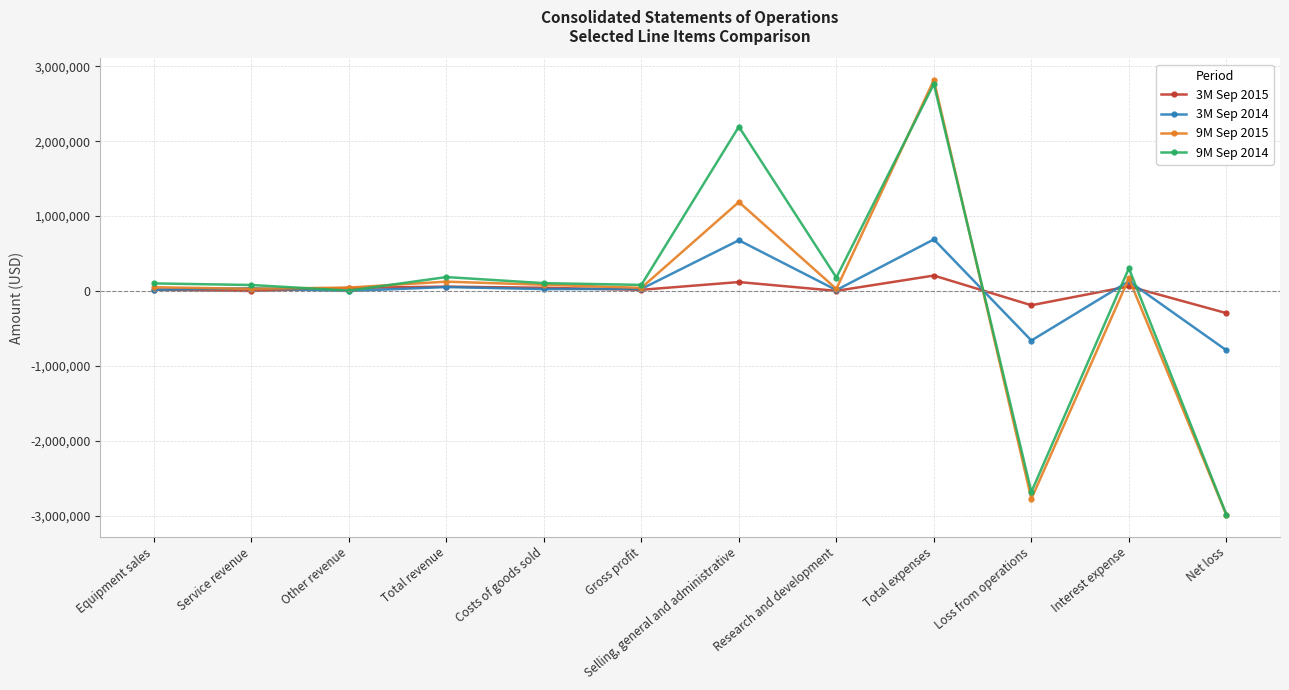

At which category is the sum across all series the highest?

Total expenses